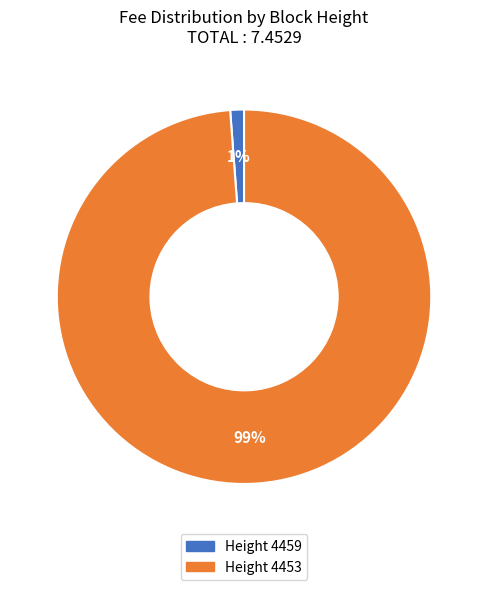

To the nearest percent, what is the difference between the largest and smallest slice percentages?

98%